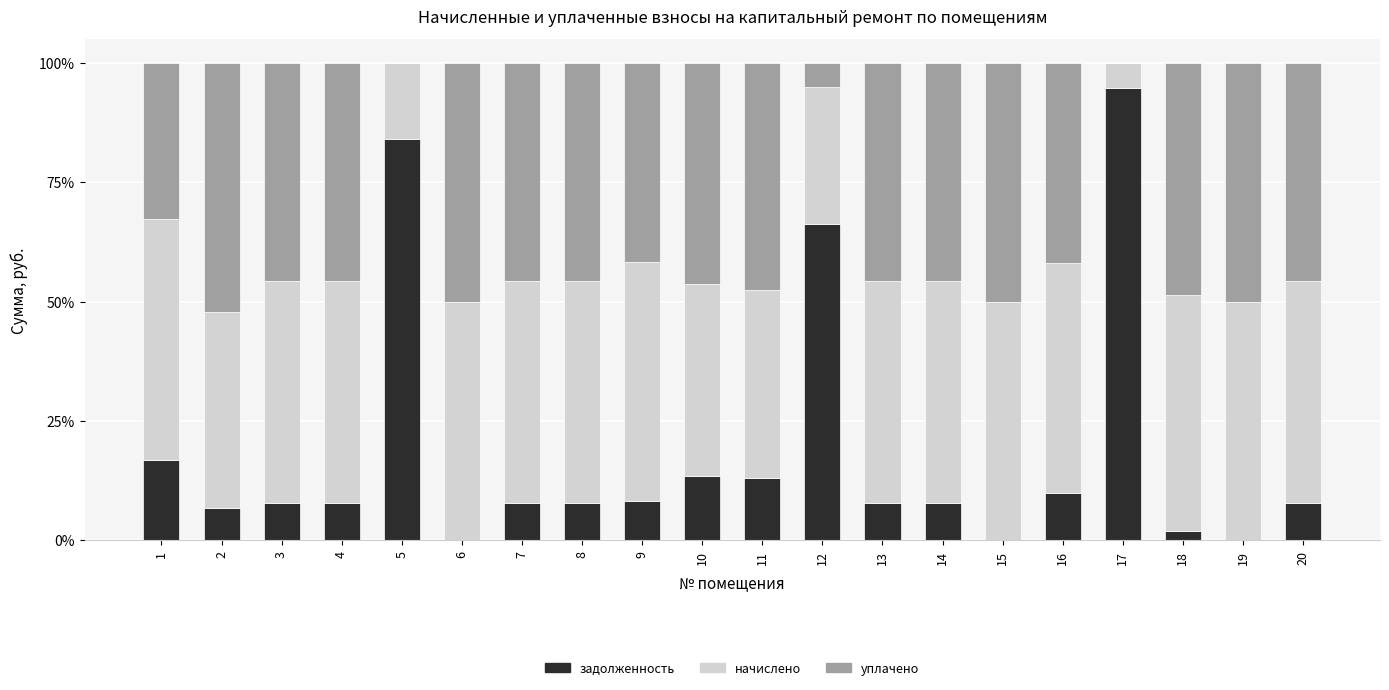

What is the total value across all series at 2?

100.0